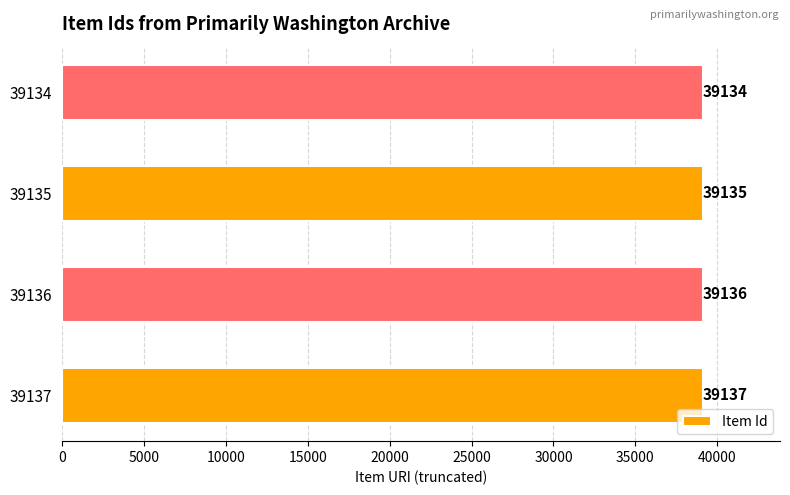

What is the difference between the maximum and second lowest values?

2